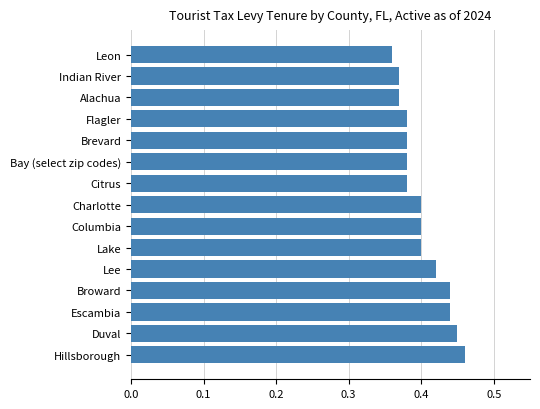

The value at Flagler is 0.4. True or false?

True